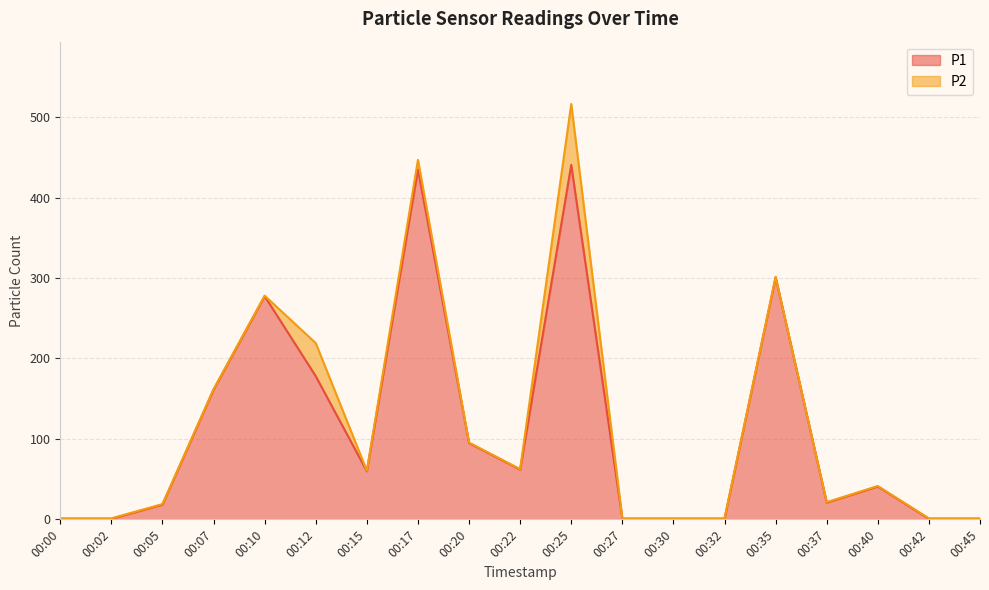

What is the value of the 16th point from the left?

20.8